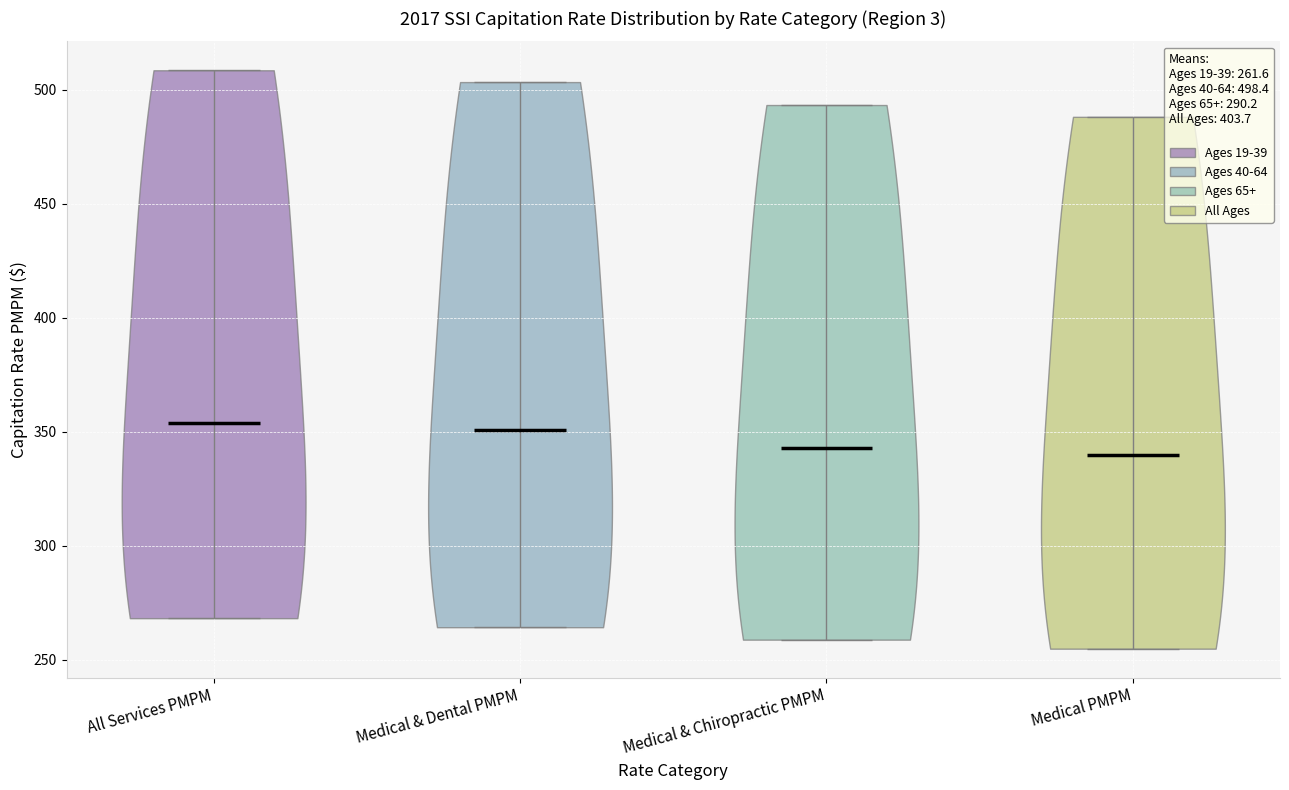

Reading left to right, read every violin against the y-axis: where its median line is, and the lowest and highest points it reaches. The values are not printed on the chart, so give them approximately, as read against the axis.

All Services PMPM: median line 355, lowest point 270, highest point 510
Medical & Dental PMPM: median line 350, lowest point 265, highest point 505
Medical & Chiropractic PMPM: median line 345, lowest point 260, highest point 495
Medical PMPM: median line 340, lowest point 255, highest point 490